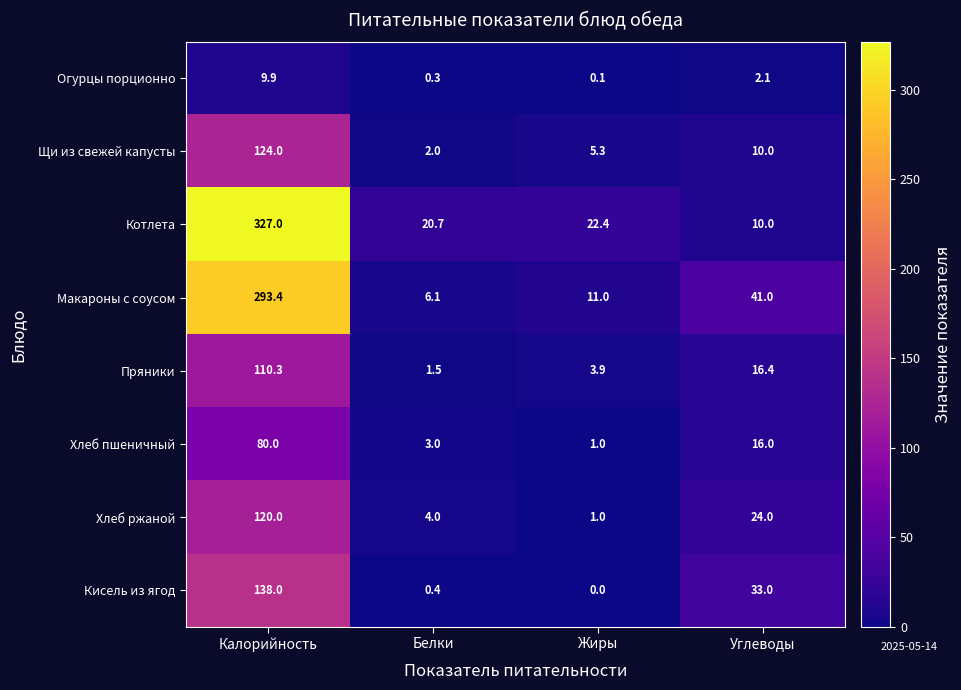

Which series has the largest range (max minus min)?

Котлета